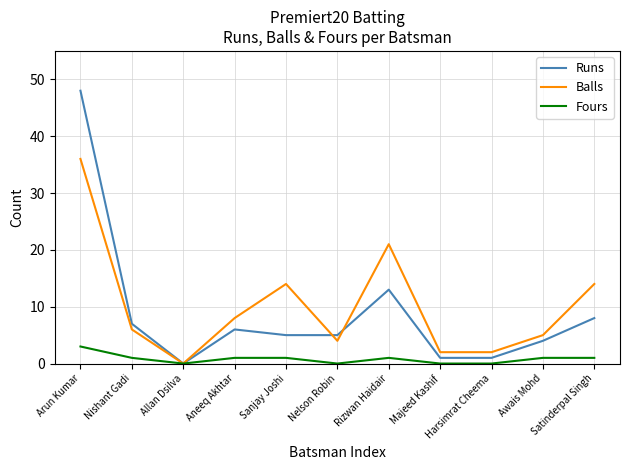

What is the difference between the maximum and minimum values in the Balls series?

36